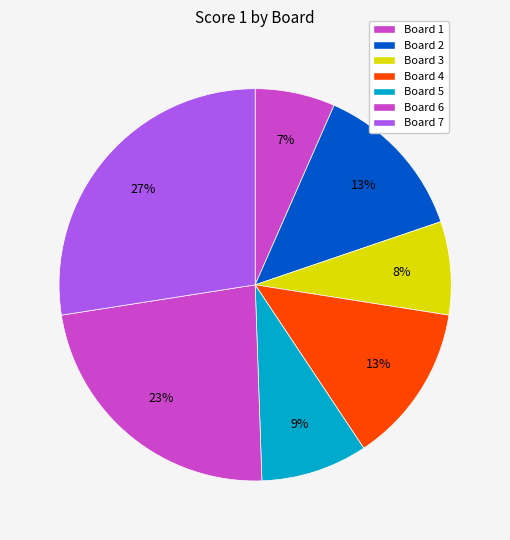

Is it true that Board 3 is 22% of the pie?

False